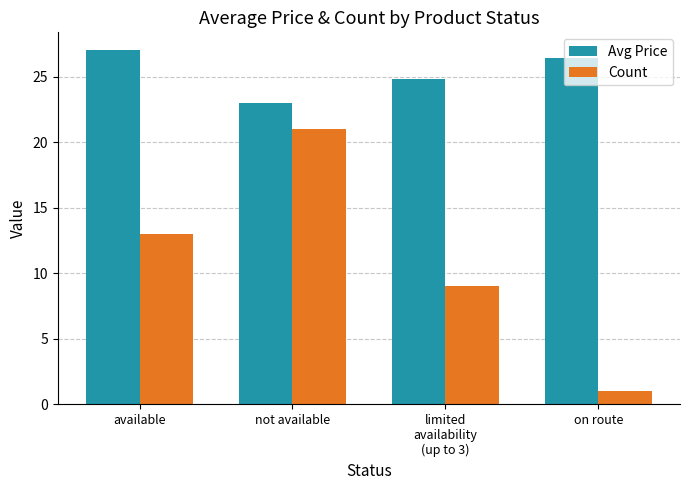

What is the minimum value shown in the chart?

1.0